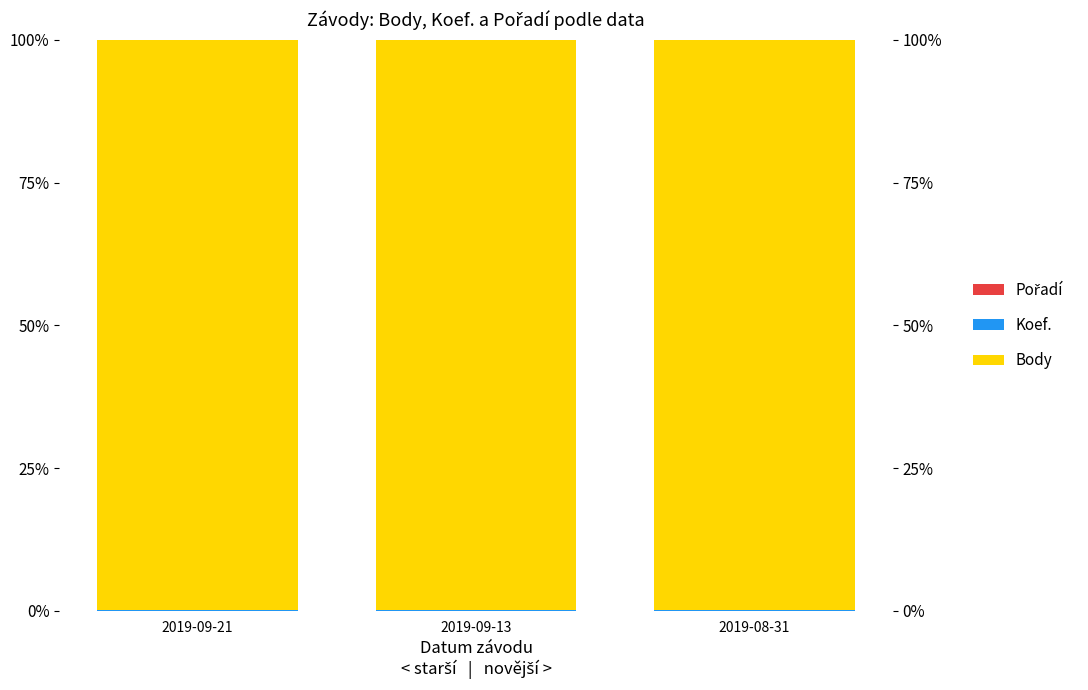

Reading left to right, extract all data points from this chart.

Pořadí: 0.0	0.0	0.0
Koef.: 0.1	0.1	0.2
Body: 99.9	99.9	99.8